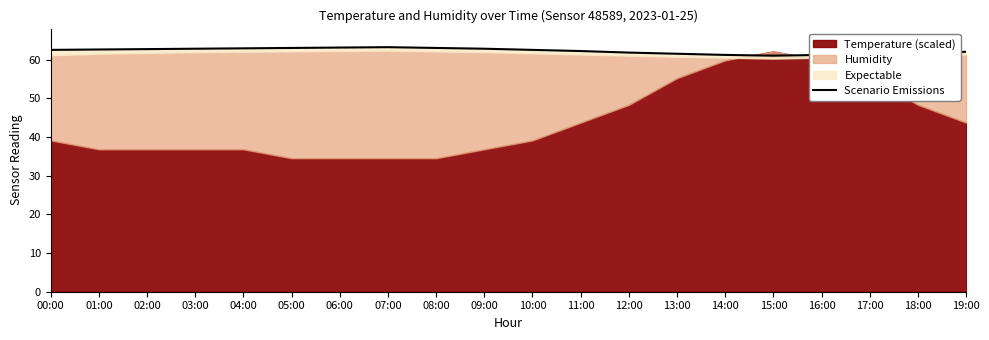

What value does the data have at 12:00?

61.8